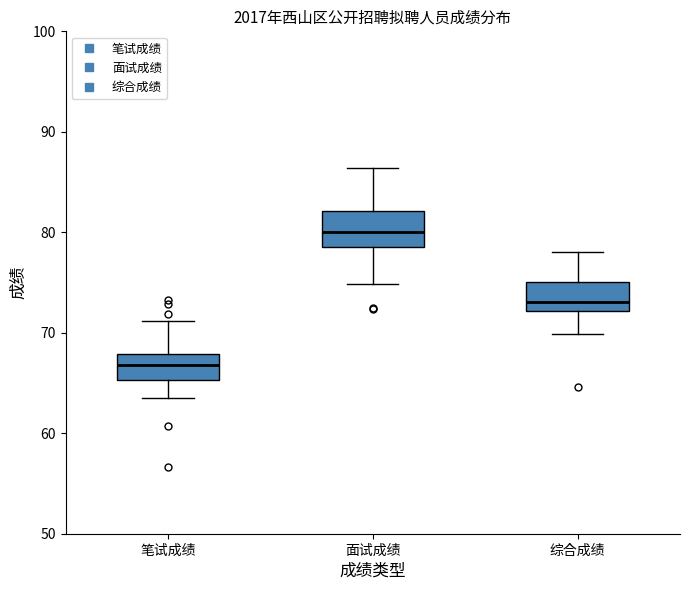

Where is the lower edge of the box for 综合成绩 on the y-axis? The values are not printed on the chart, so give them approximately, as read against the axis.

72